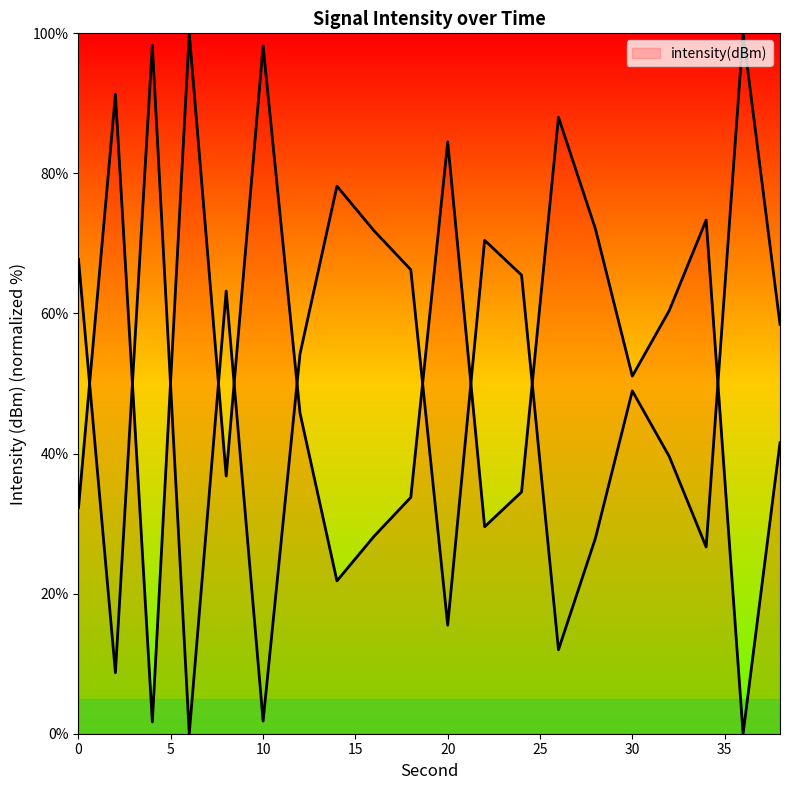

What is the sum of the values at 26 and 20?

172.5